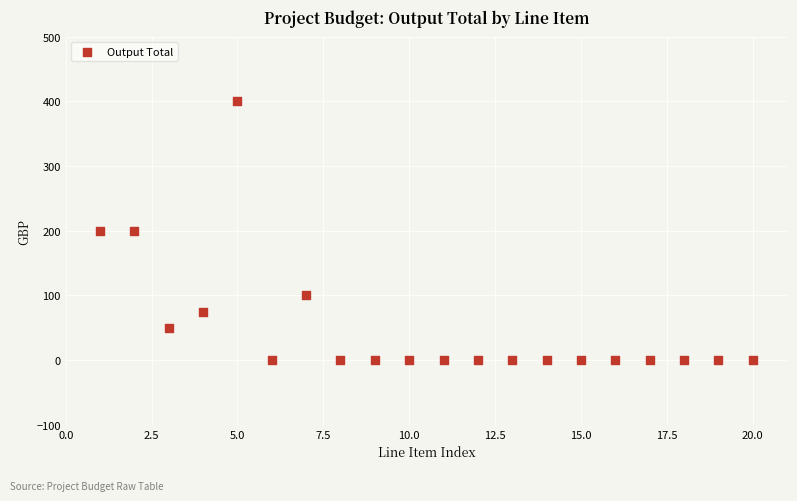

What is the range of X values (max minus min)?

19